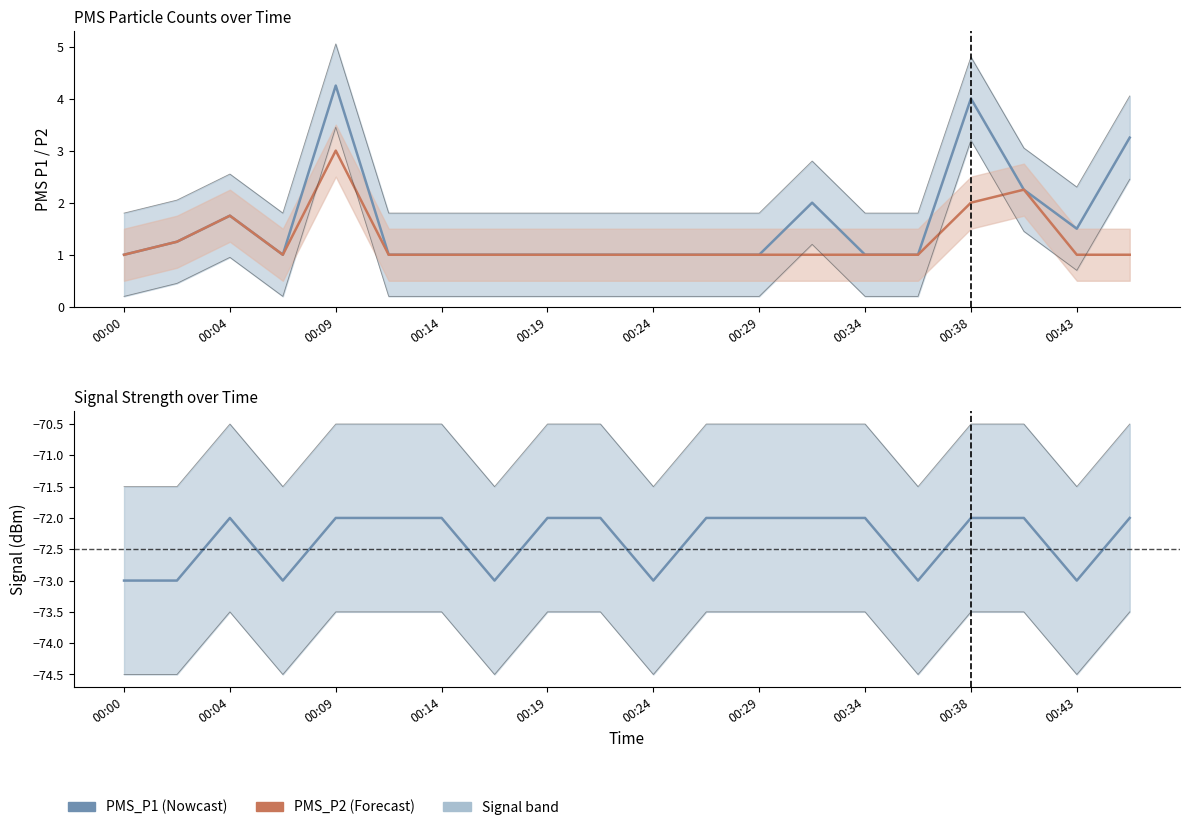

What are all the series names shown in the legend?

PMS_P1, PMS_P2, Signal